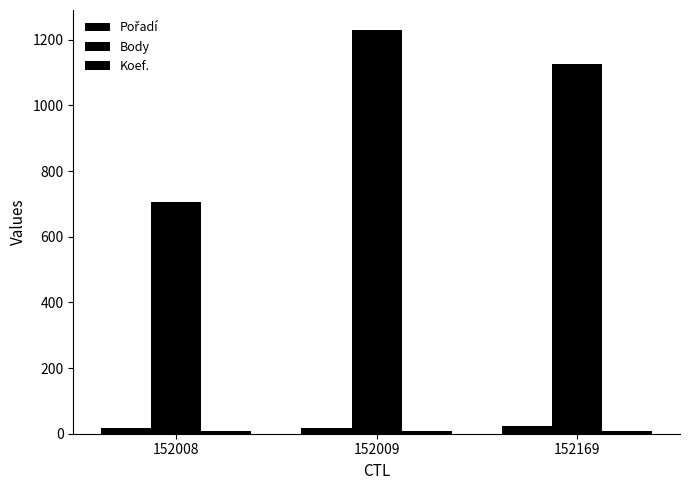

Reading left to right, extract all data points from this chart.

Pořadí: 18	16	24
Body: 707	1229	1126
Koef.: 7	7	7